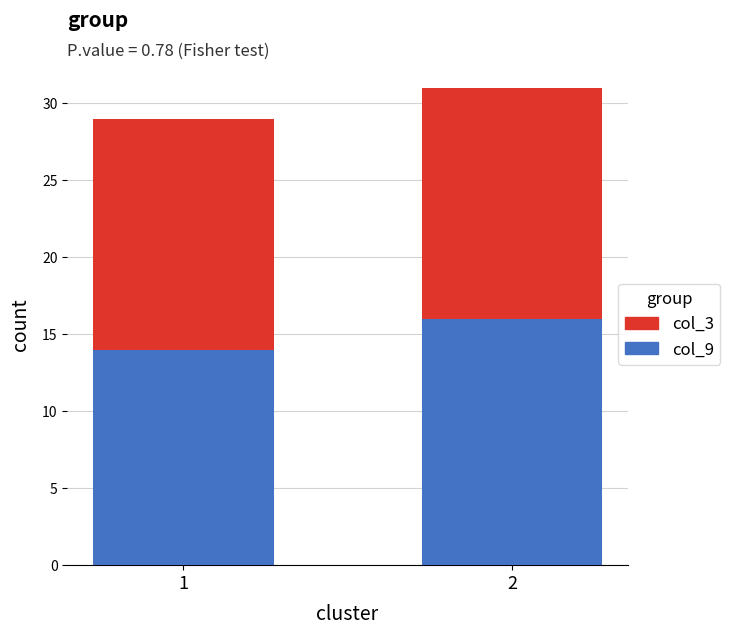

What is the sum of the col_9 values at 2 and 1?

30